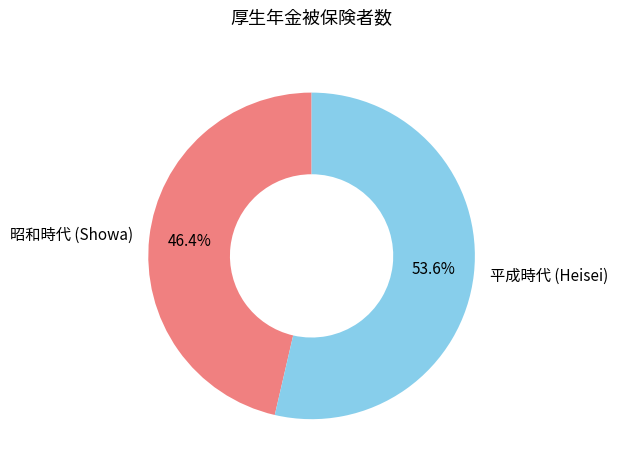

Is there any slice that represents more than half of the pie?

Yes